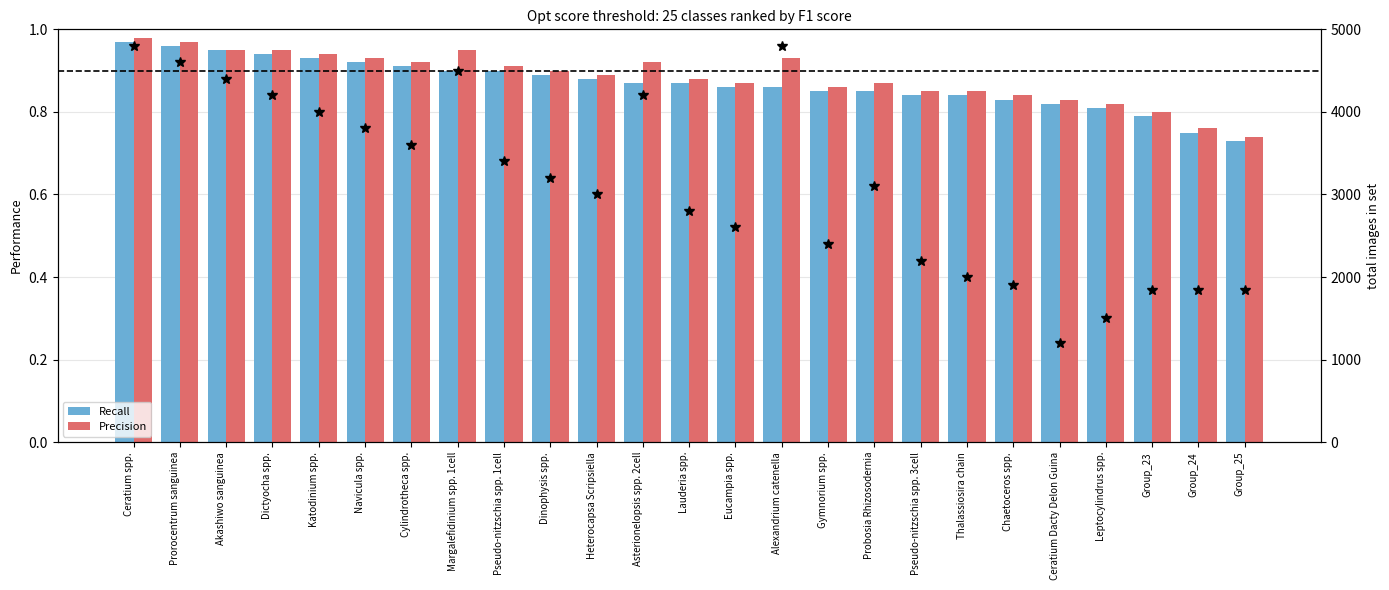

Reading right to left, list all the values displayed in this chart.

Recall: 0.7	0.8	0.8	0.8	0.8	0.8	0.8	0.8	0.8	0.8	0.9	0.9	0.9	0.9	0.9	0.9	0.9	0.9	0.9	0.9	0.9	0.9	0.9	1.0	1.0
Precision: 0.7	0.8	0.8	0.8	0.8	0.8	0.8	0.8	0.9	0.9	0.9	0.9	0.9	0.9	0.9	0.9	0.9	0.9	0.9	0.9	0.9	0.9	0.9	1.0	1.0